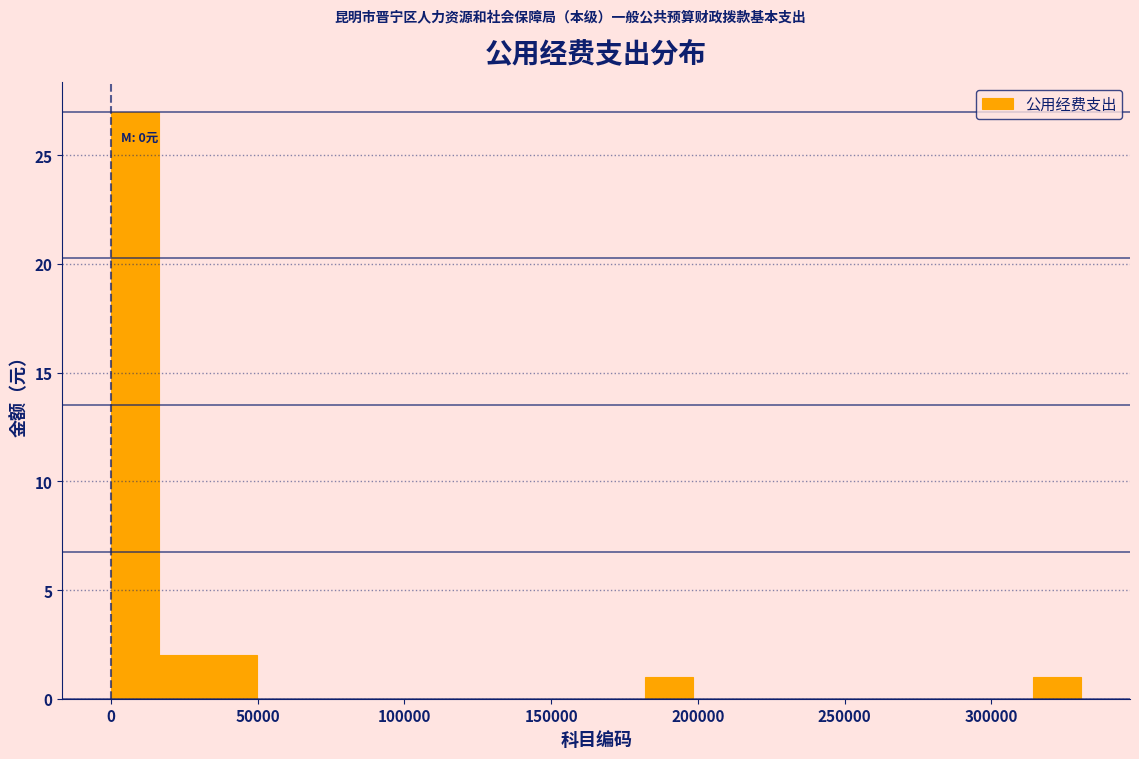

Read against the x-axis, roughly where is the centre of the tallest bar?

10000